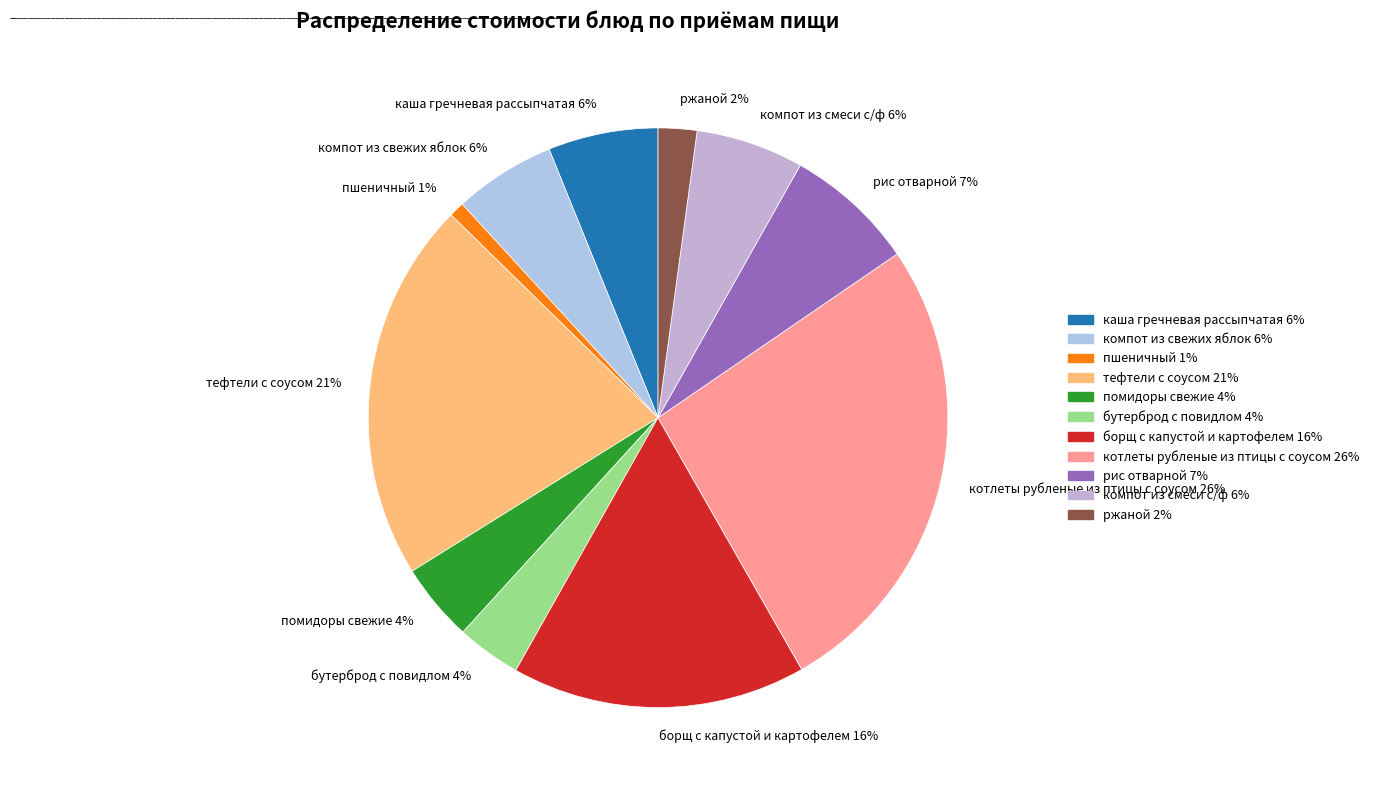

To the nearest percent, what portion does каша гречневая рассыпчатая represent?

6%